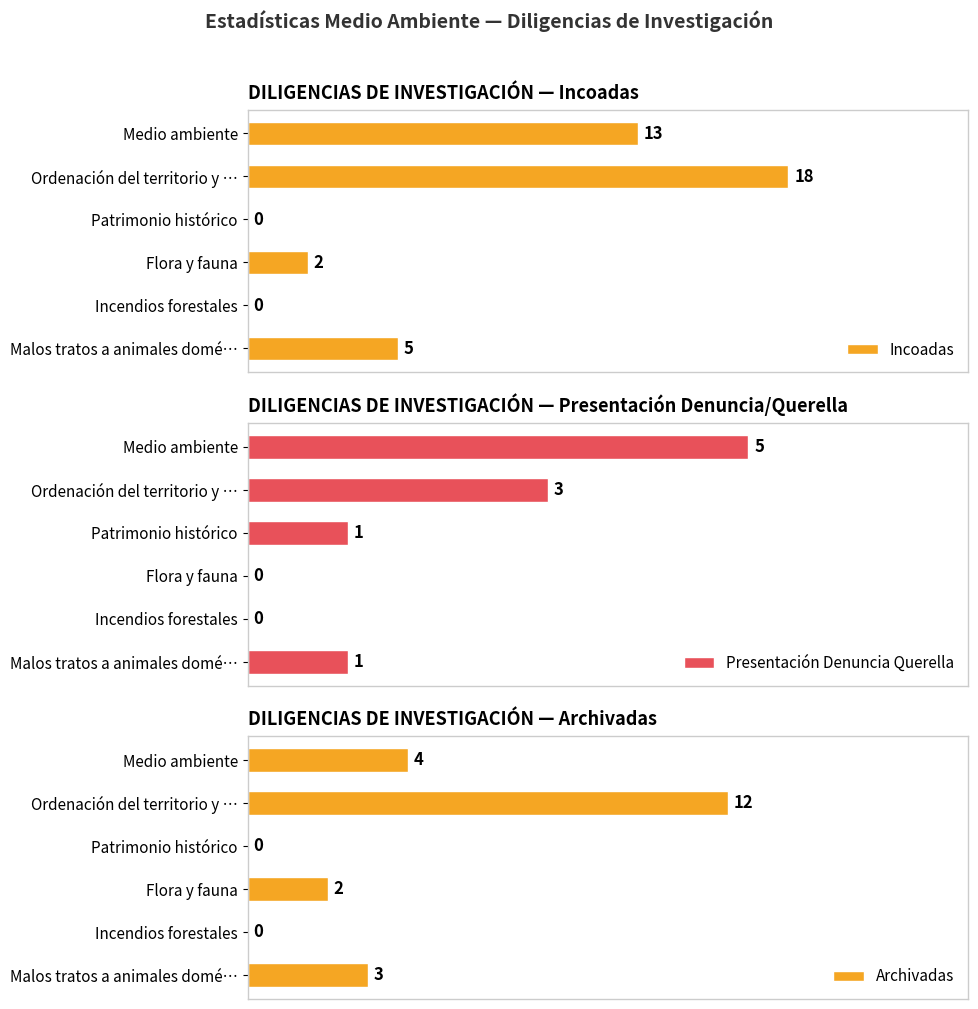

At which label is Archivadas closest to 6?

Medio ambiente